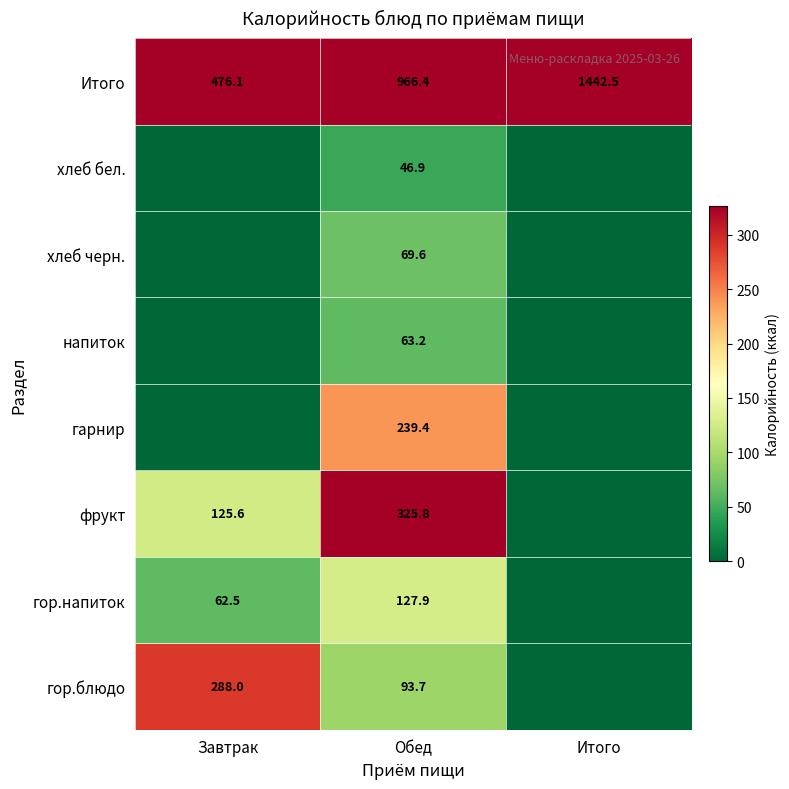

What is the total value across all series at Обед?

1932.9